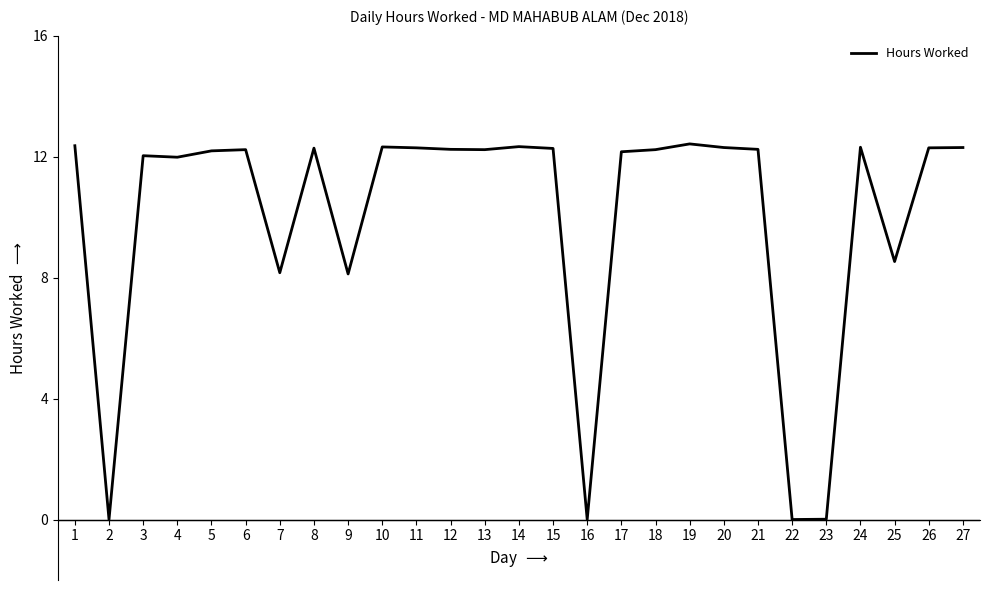

What is the difference between the maximum and second lowest values?

12.4